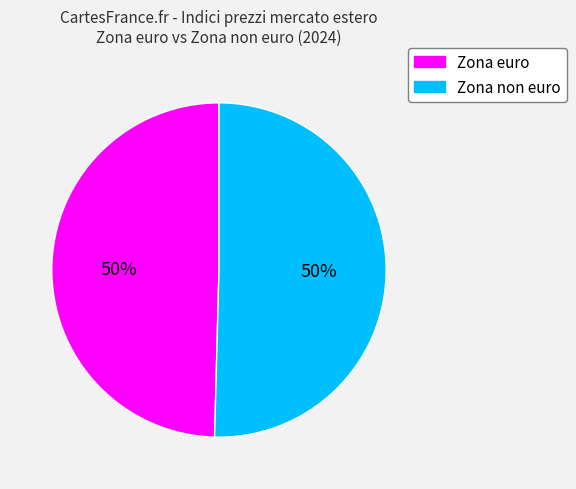

To the nearest percent, what is the average slice percentage?

50%